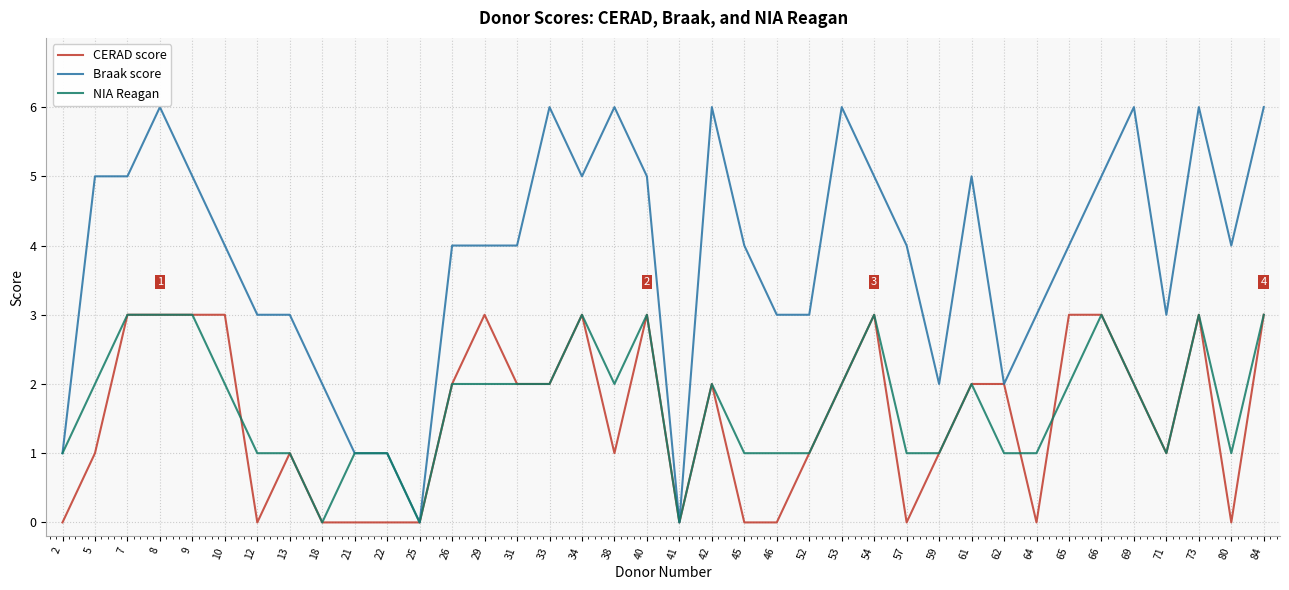

Does the chart have visible grid lines?

Yes